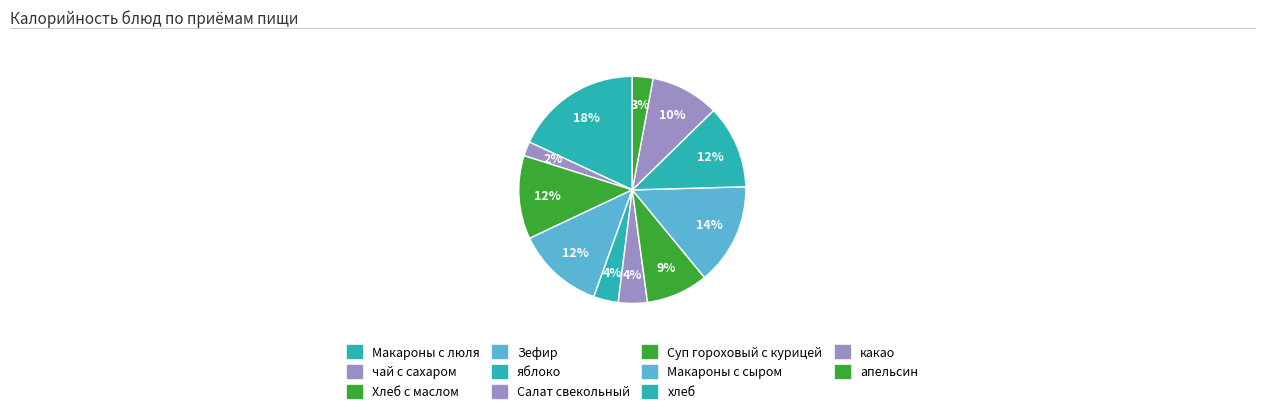

Is Макароны с сыром the majority of the pie?

No